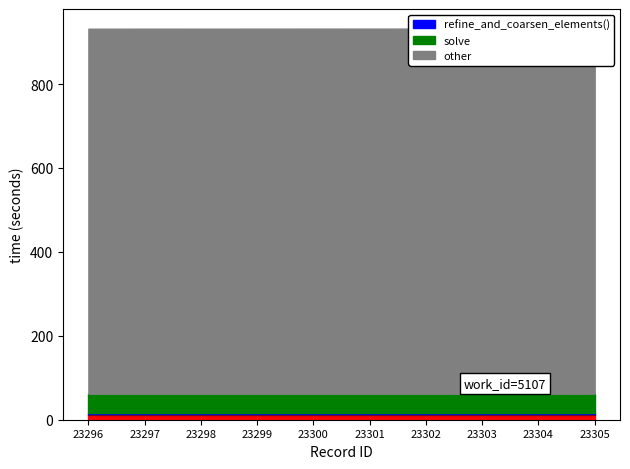

True or false: work_id_5107 and id_base cross at least once.

False